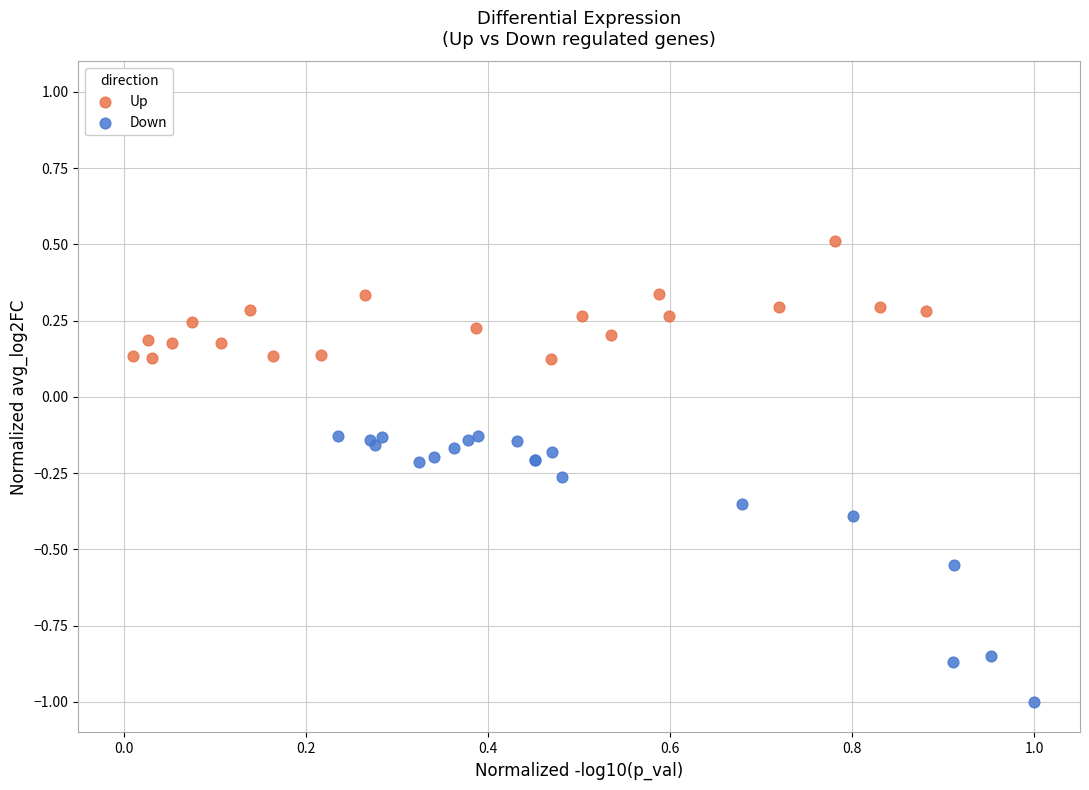

Which series contains the lowest Y value?

Down